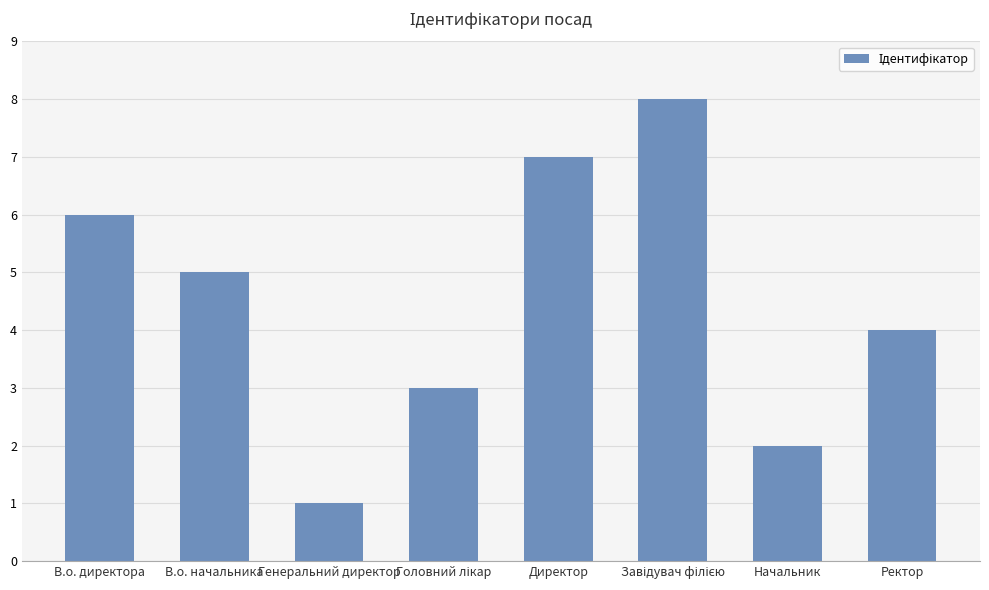

What is the maximum value shown in the chart?

8